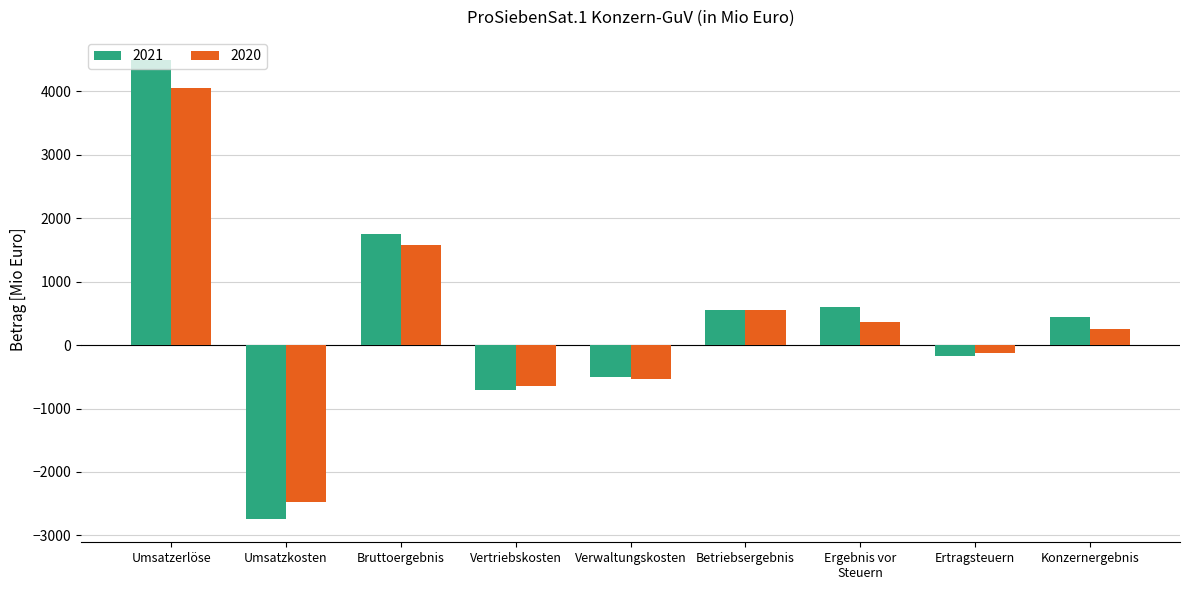

What is the difference between the highest and lowest values at Ergebnis vor
Steuern?

237